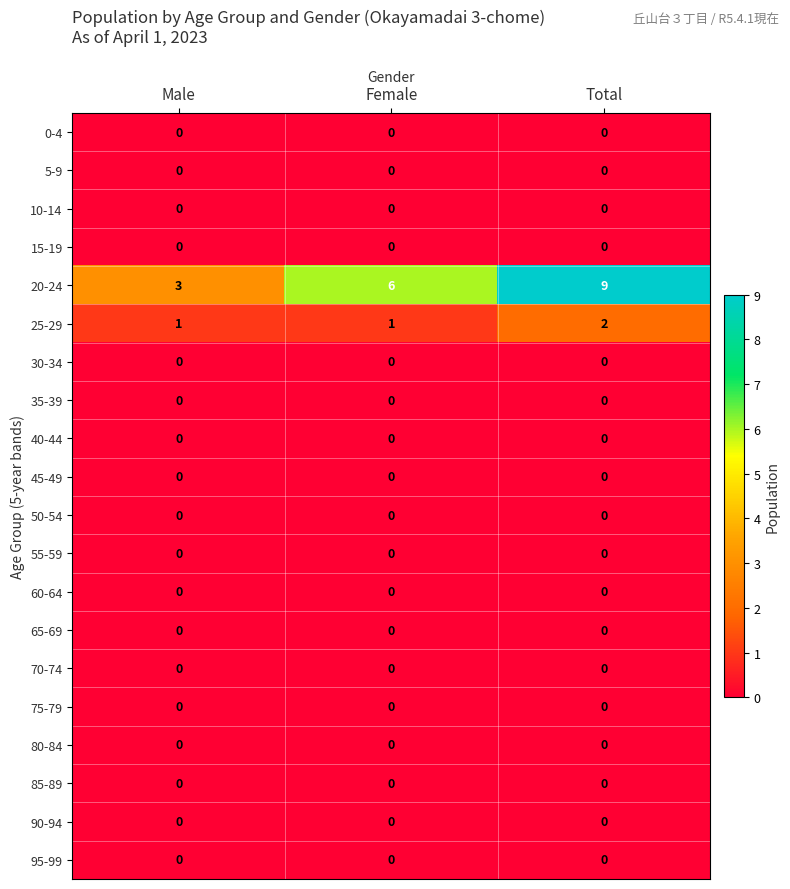

At which category does the chart reach its peak across all series?

Total